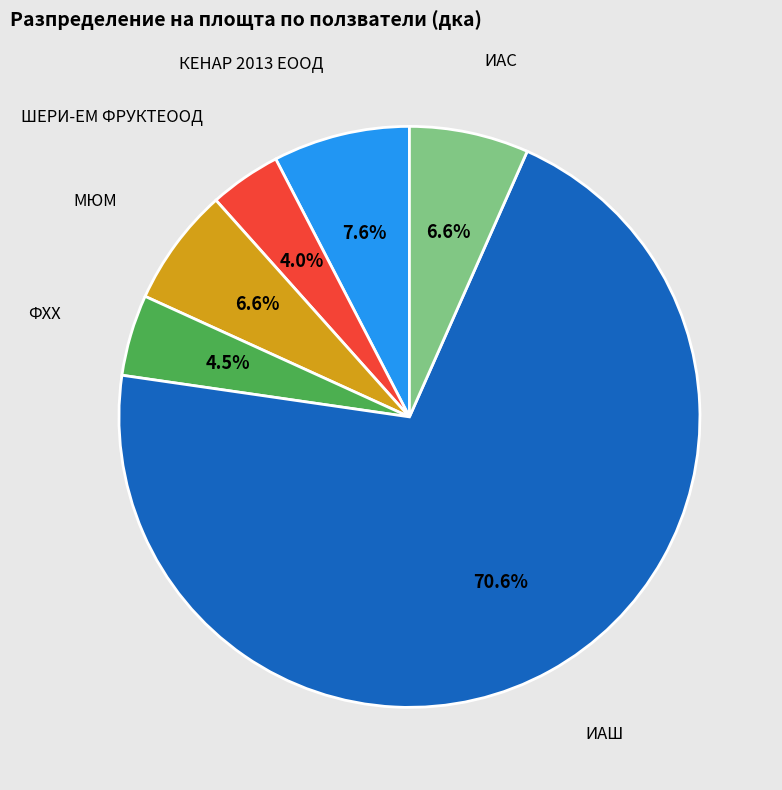

What is the total percentage of ФХХ and ШЕРИ-ЕМ ФРУКТЕООД?

8.5%